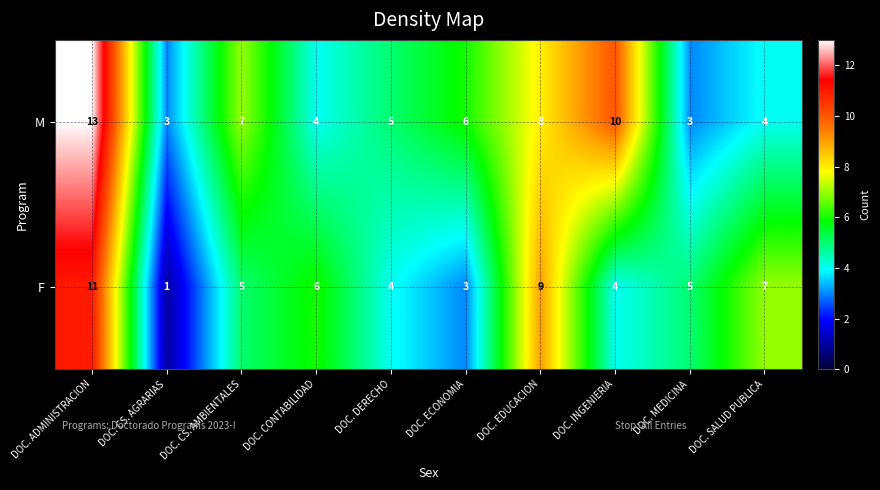

The M series shows 10 at DOC. INGENIERIA. True or false?

True